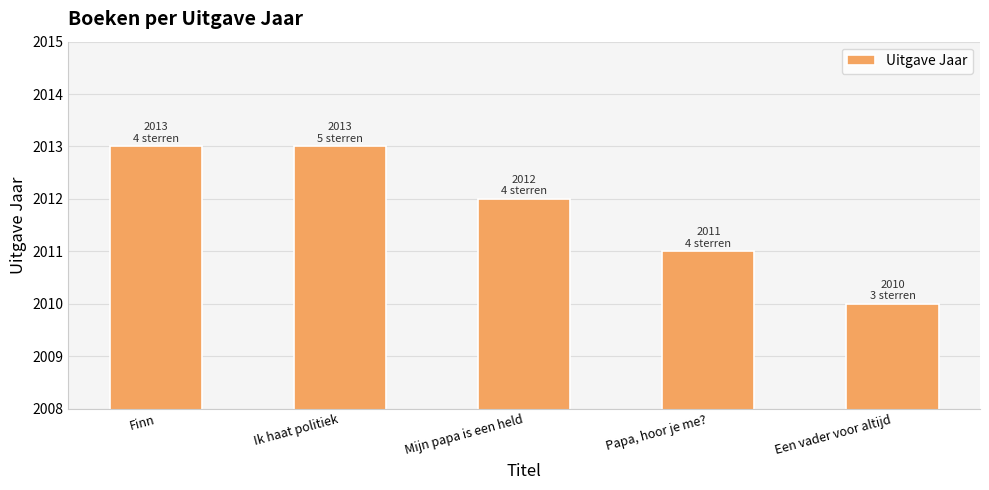

The chart shows a value of 2011 at Papa, hoor je me?. True or false?

True